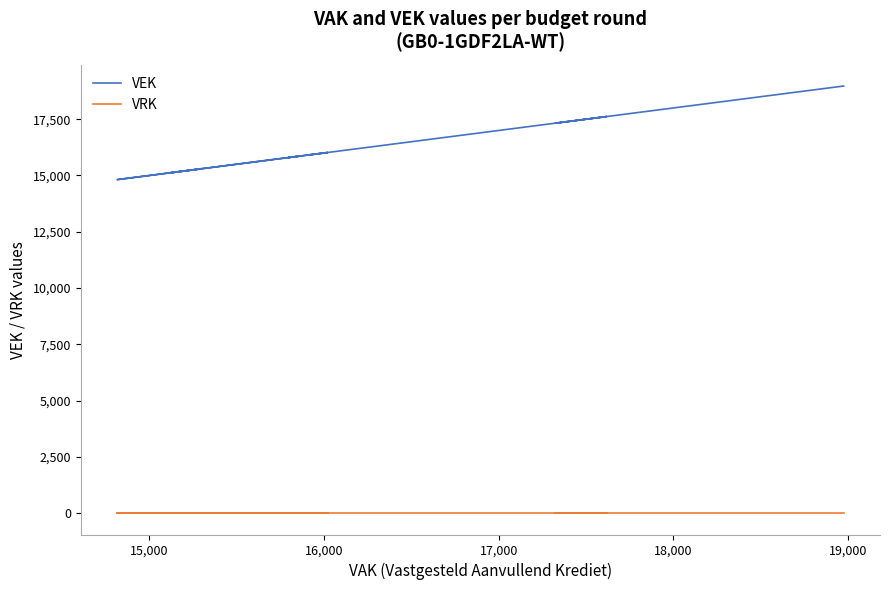

True or false: VRK has more than 2 points higher than both neighbors.

False